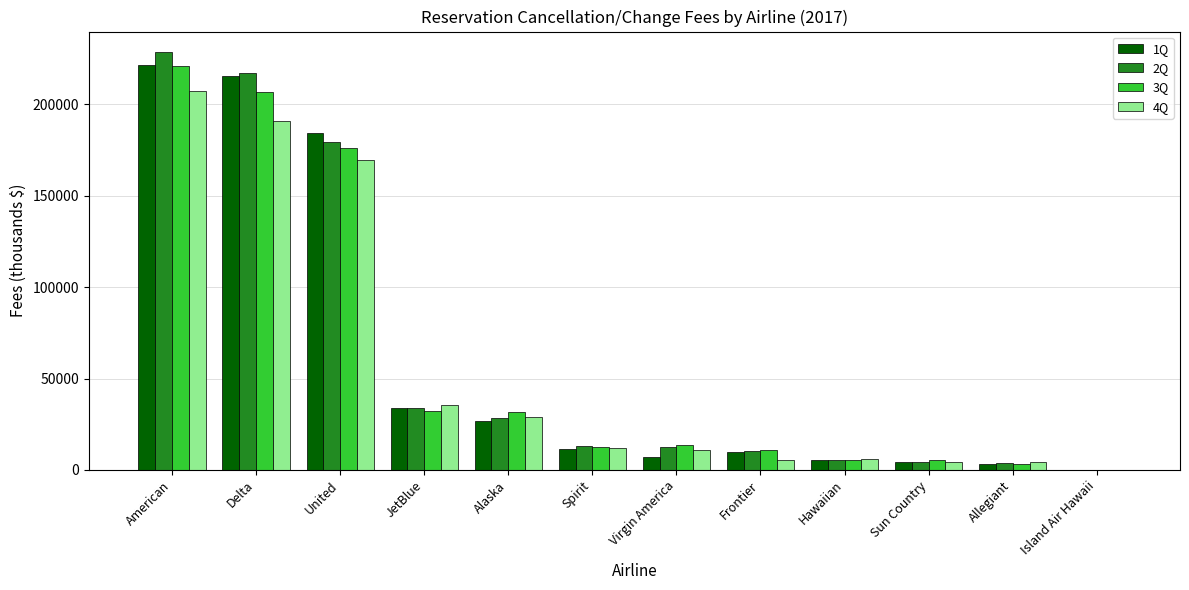

At which label does 1Q first exceed 11280?

American